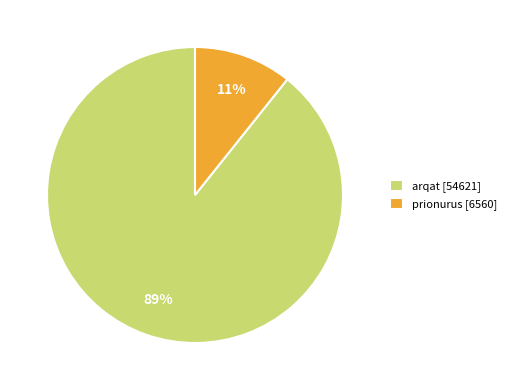

Which category has the smallest portion of the pie?

prionurus